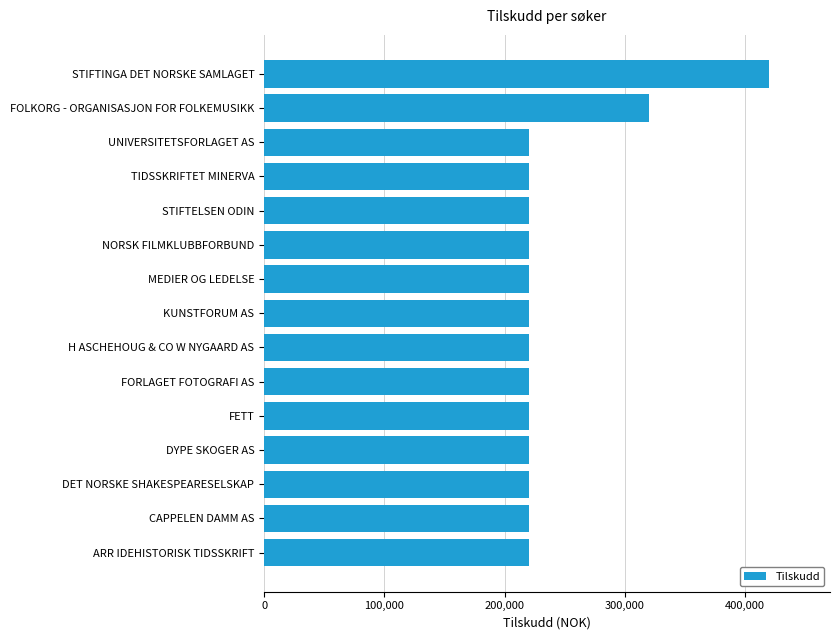

What is the difference between the maximum and minimum values?

200000